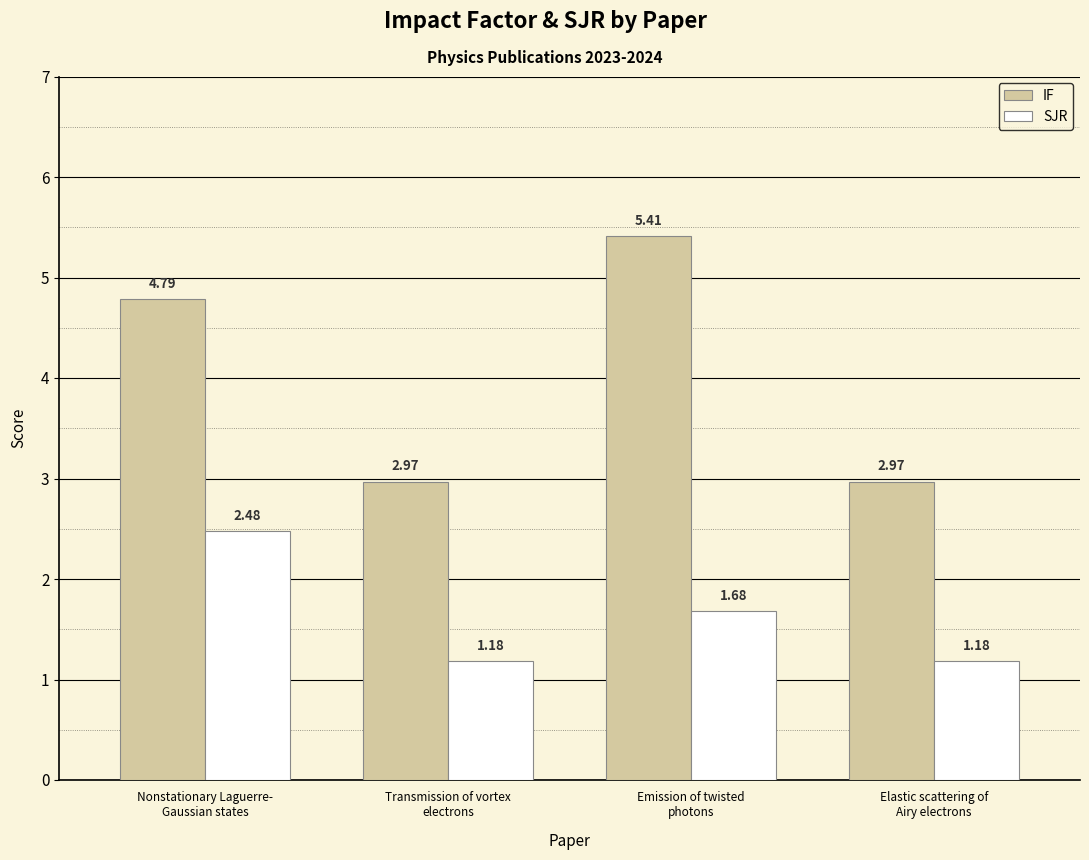

What is the label of the 4th bar from the left?

Elastic scattering of
Airy electrons